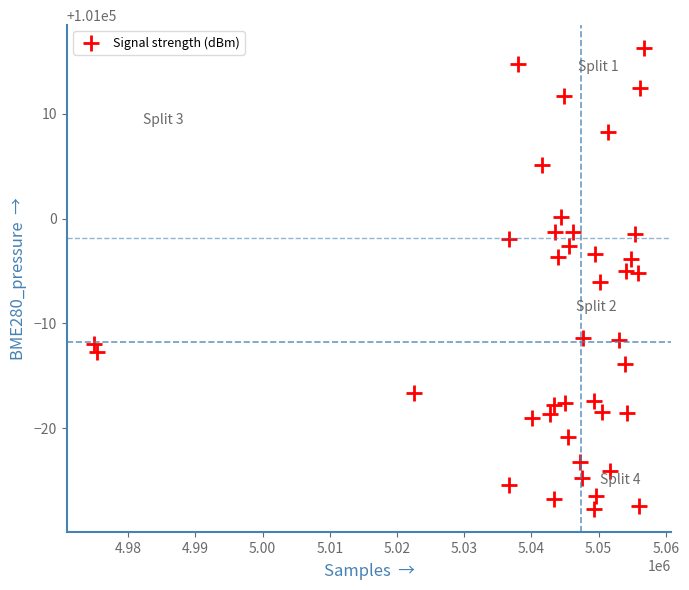

What is the range of Y values (max minus min)?

44.0